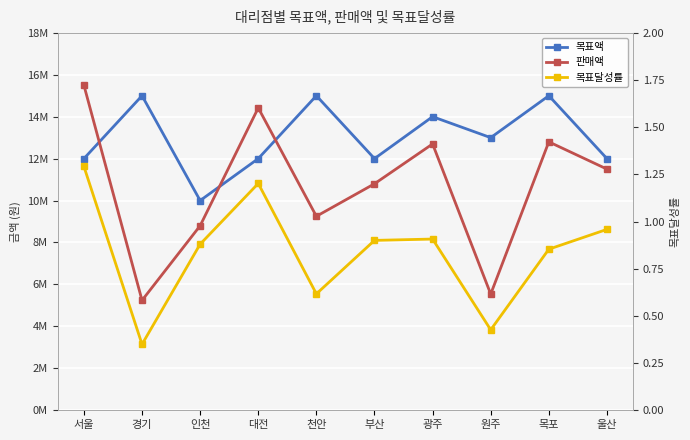

List the labels in order of 판매액 value, largest first.

서울, 대전, 목포, 광주, 울산, 부산, 천안, 인천, 원주, 경기